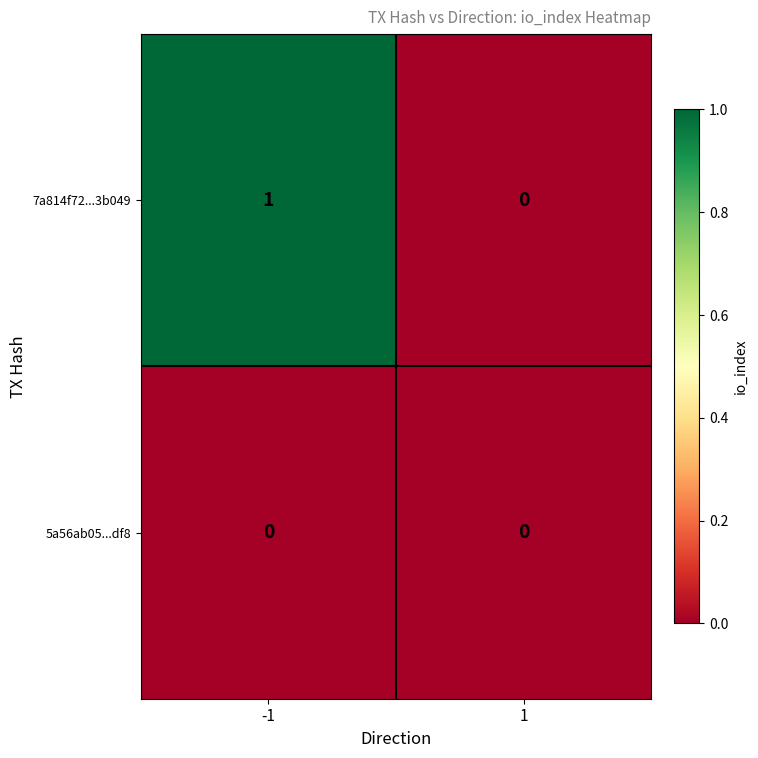

Reading left to right, what are all the values shown in this chart?

7a814f72...3b049: 1	0
5a56ab05...df8: 0	0